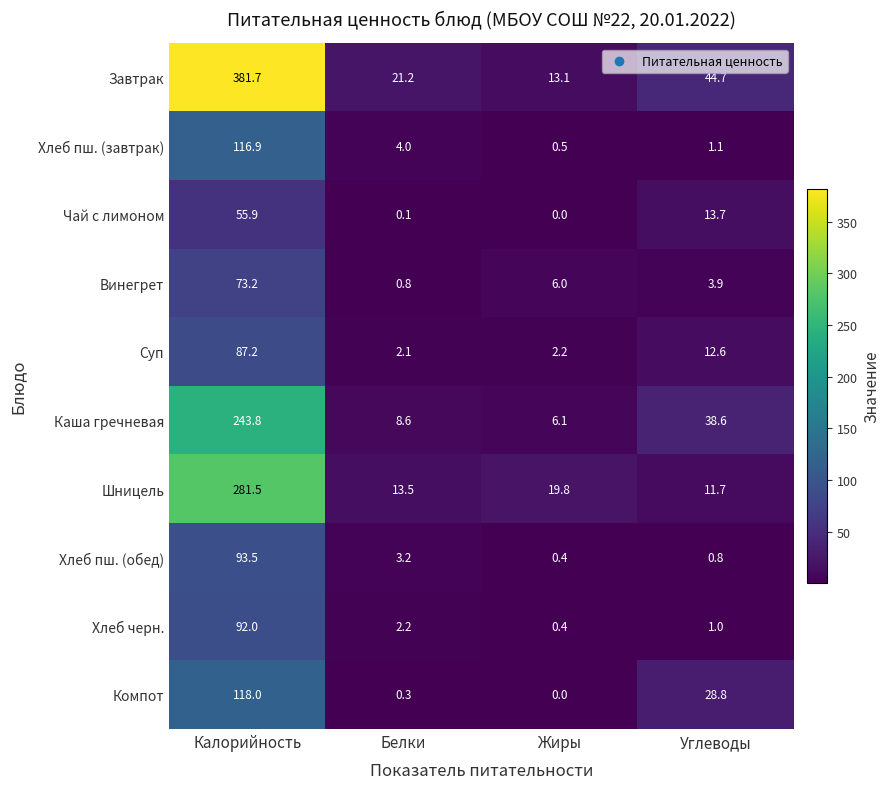

What is the sum of the Хлеб черн. values at Белки and Углеводы?

3.2